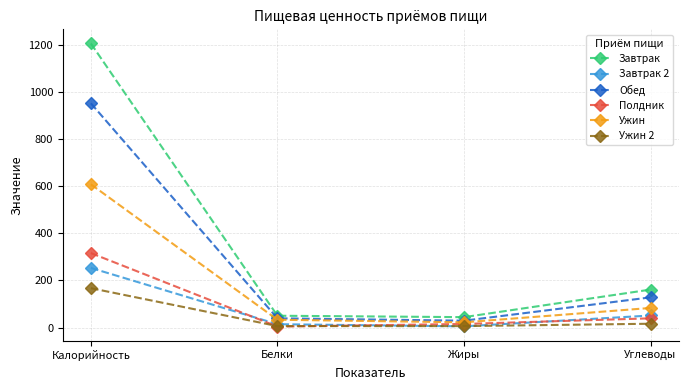

At Углеводы, list the series in order from smallest to largest.

Ужин 2, Полдник, Завтрак 2, Ужин, Обед, Завтрак